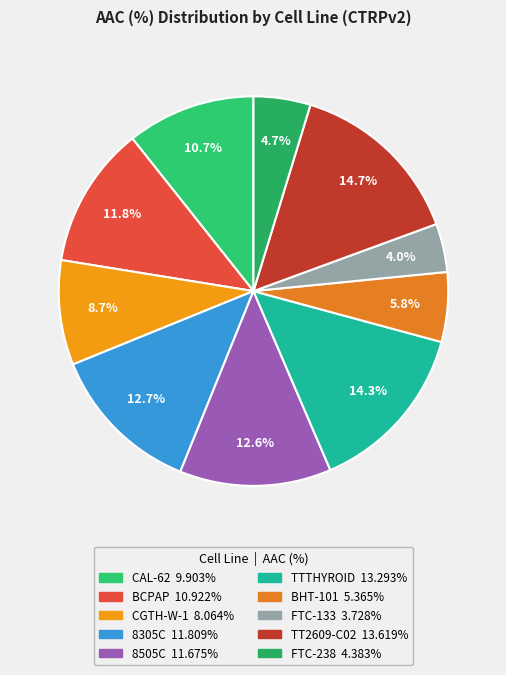

To the nearest percent, what is the difference between the largest and smallest slice percentages?

11%